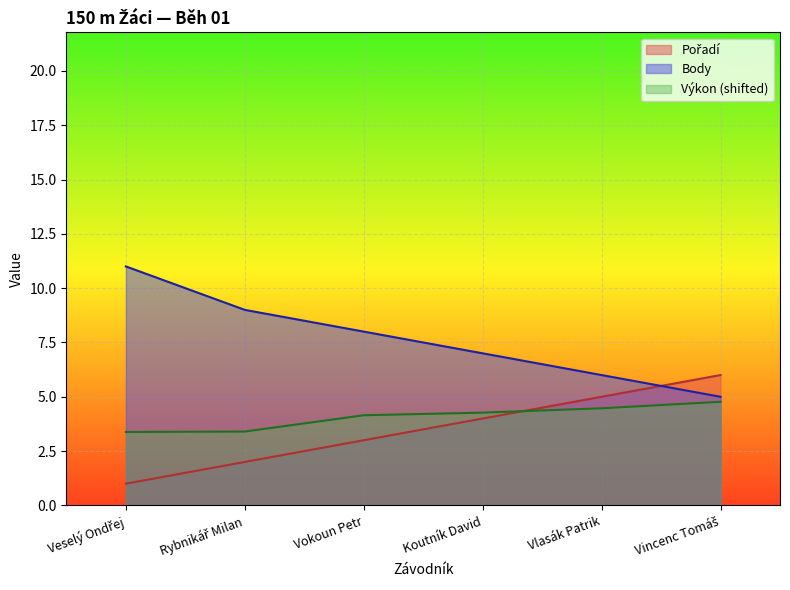

The value of Body at Vokoun Petr is 8.0. True or false?

True